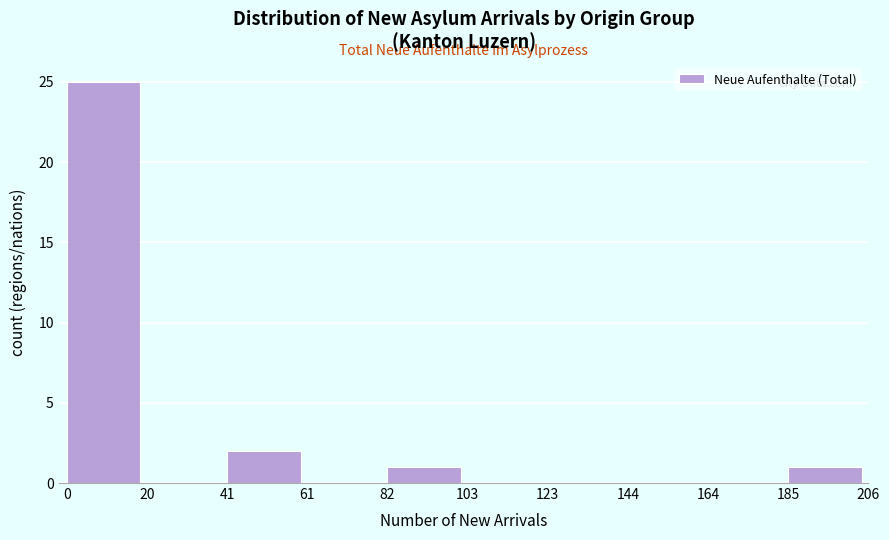

Over which range of the x-axis is the bar tallest?

0 to 20